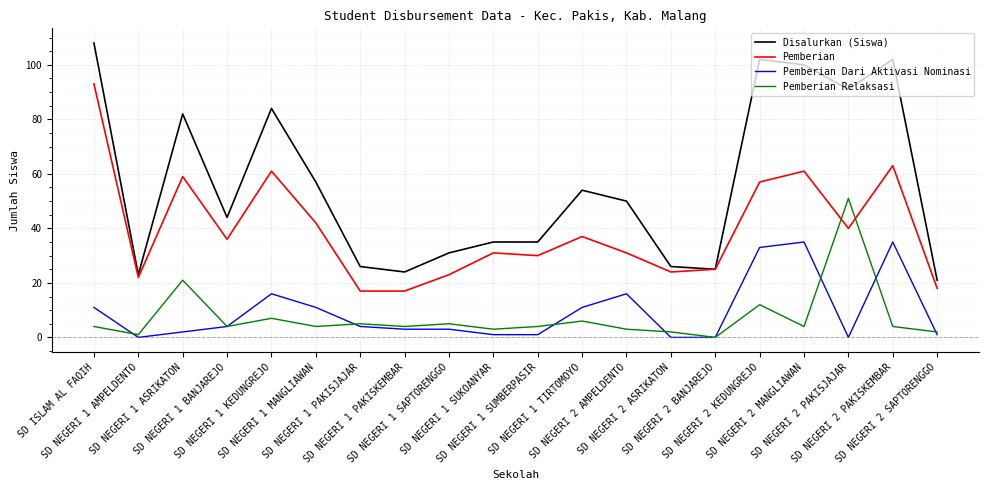

True or false: Disalurkan (Siswa) has a value of 153 at SD NEGERI 2 KEDUNGREJO.

False